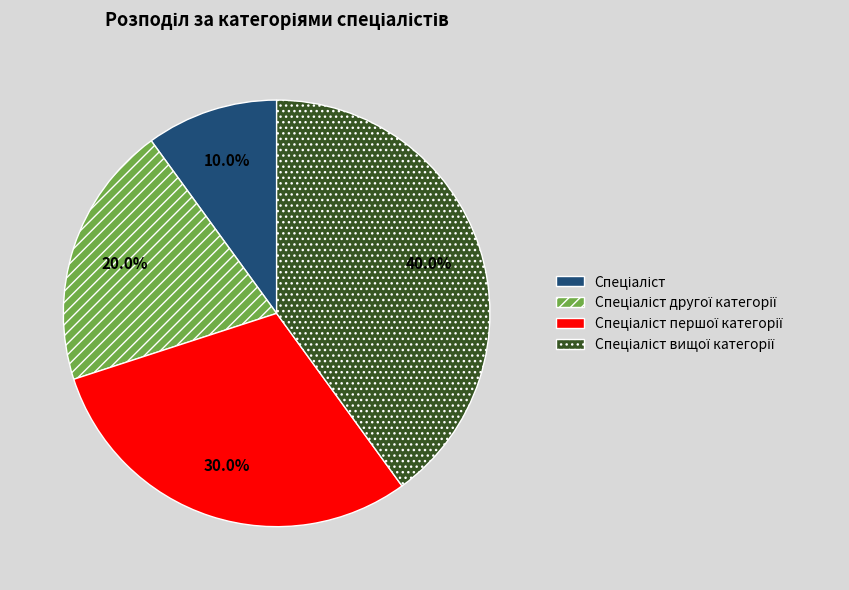

Does any single category account for the majority?

No